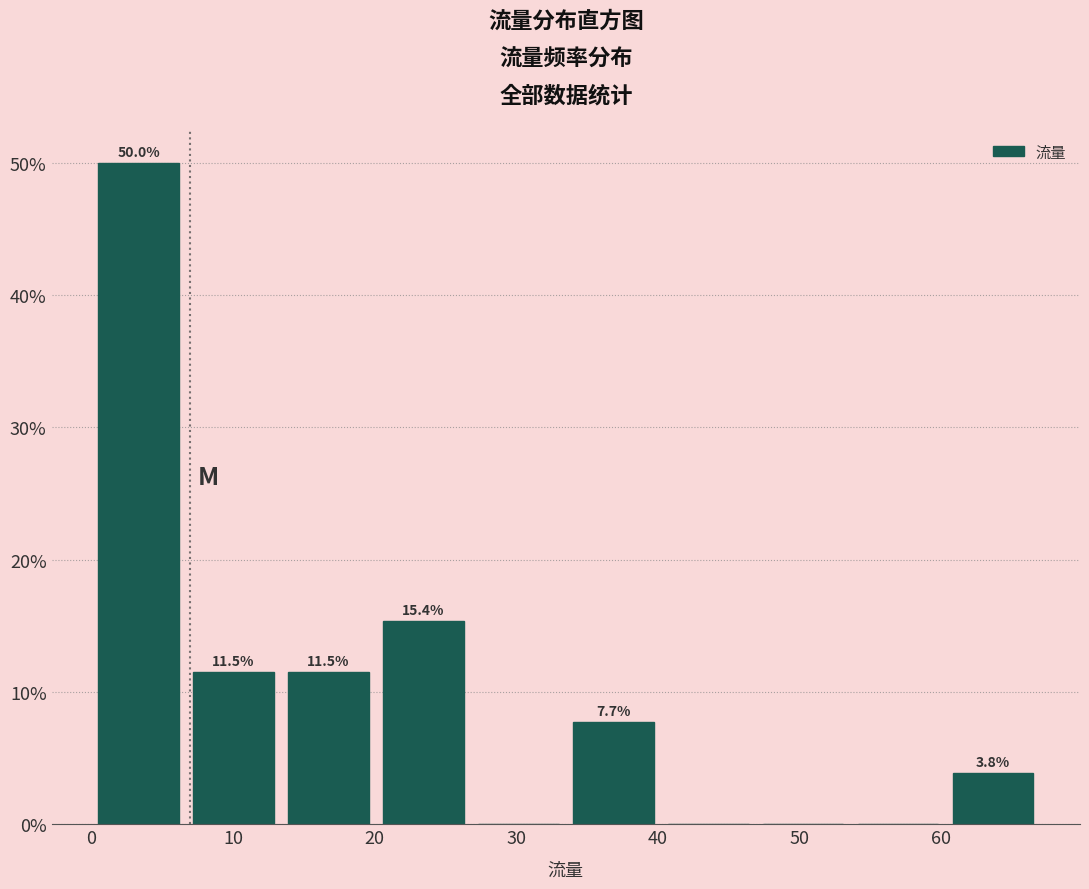

Which range on the x-axis has the tallest bar?

0.0 to 6.7